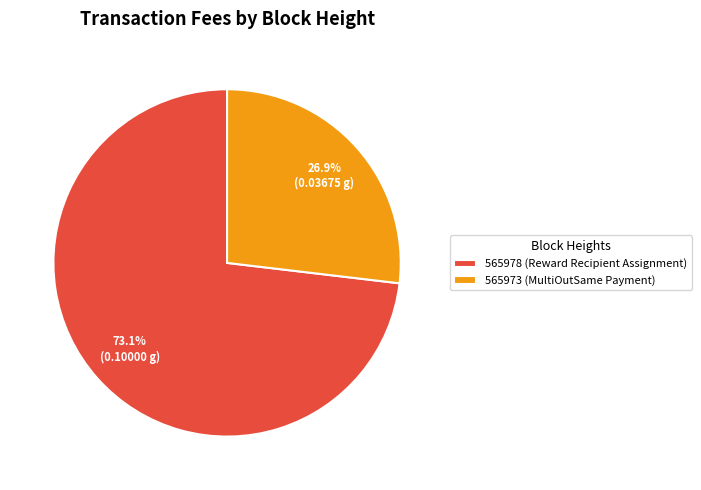

Does any single category account for the majority?

Yes